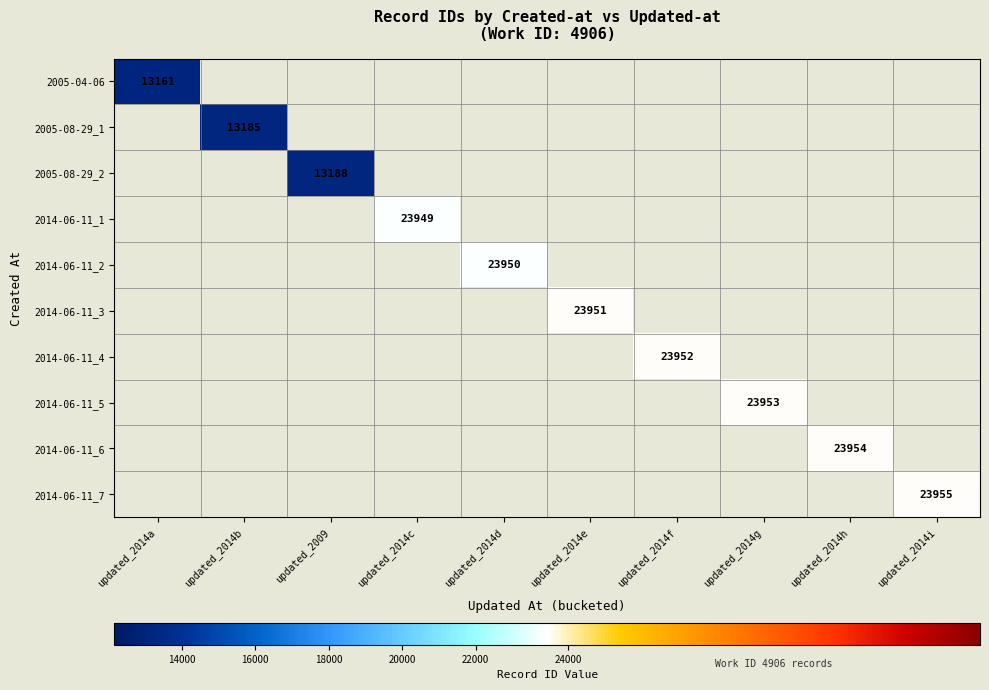

What is the minimum value for 2005-04-06?

13161.0